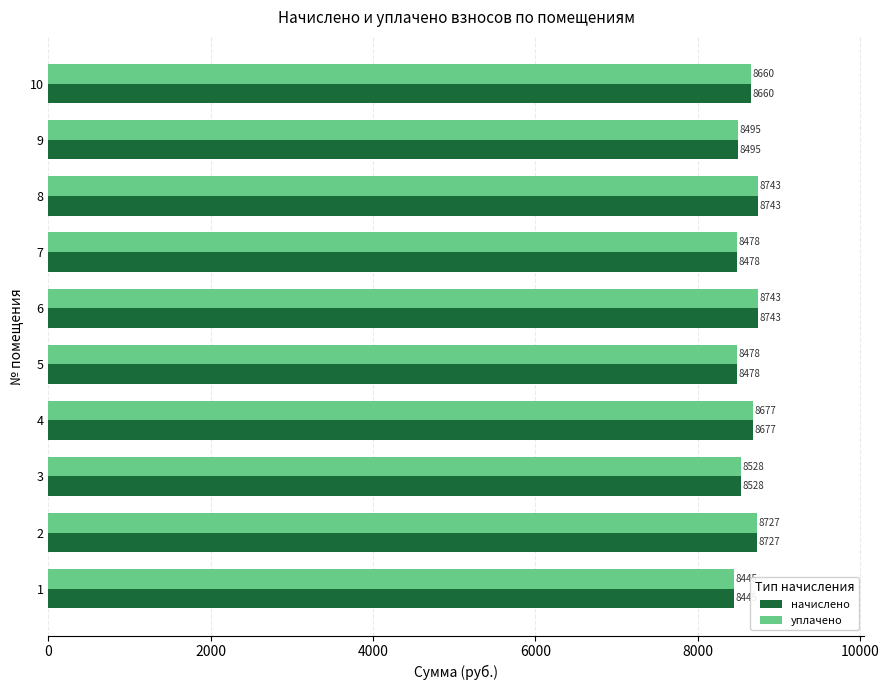

The value of начислено at 6 is 13954.5. True or false?

False